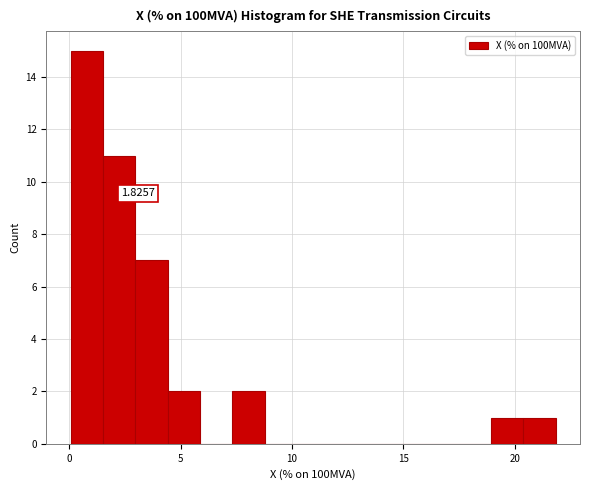

Read against the x-axis, roughly where is the centre of the tallest bar?

1.0